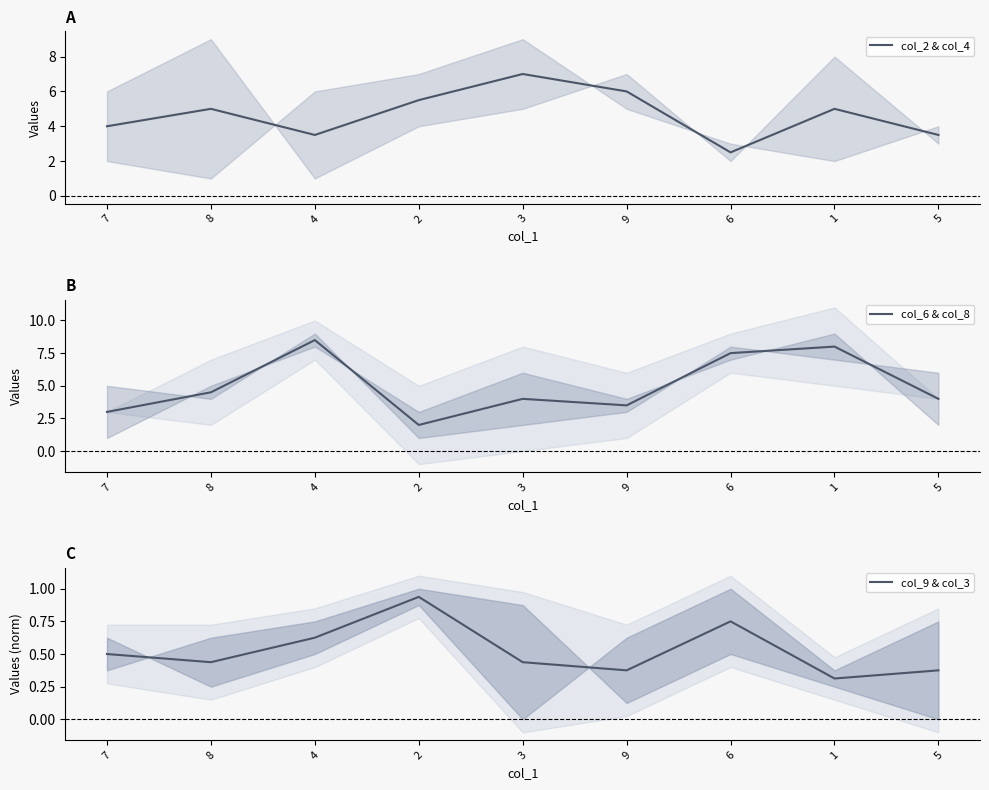

How many data points in col_6 & col_8 are above 4?

4